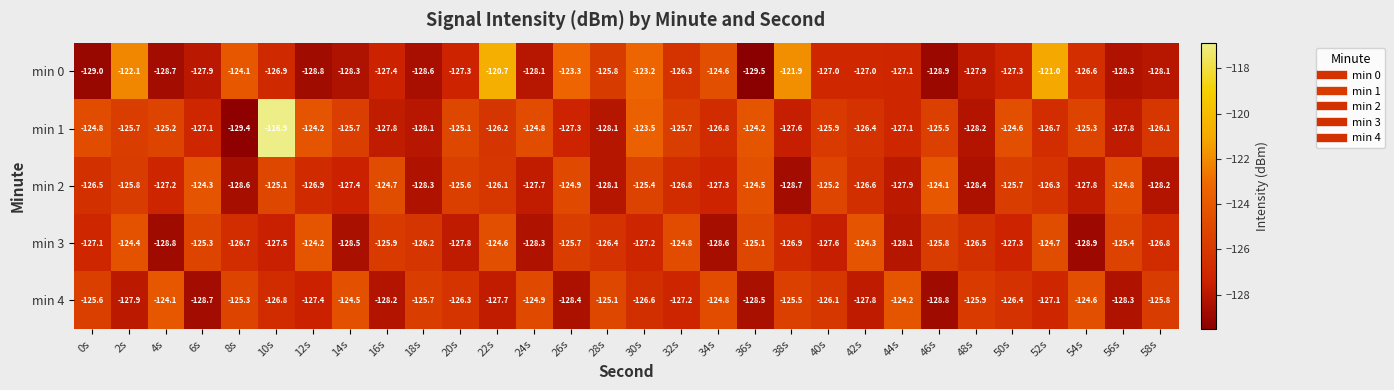

Rank the series at 40s from highest to lowest value.

min 2, min 1, min 4, min 0, min 3